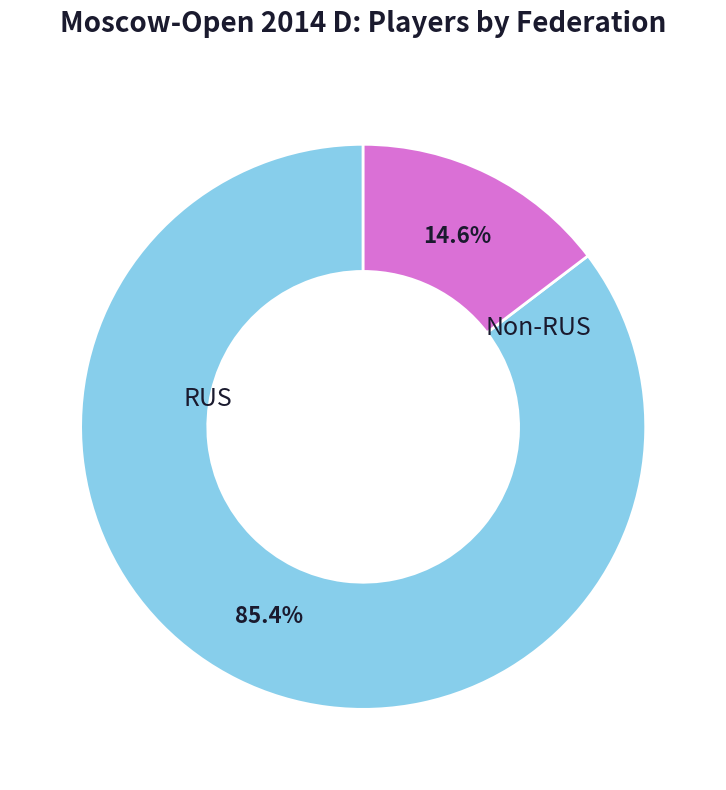

To the nearest percent, what is the difference between the largest and smallest slice percentages?

71%